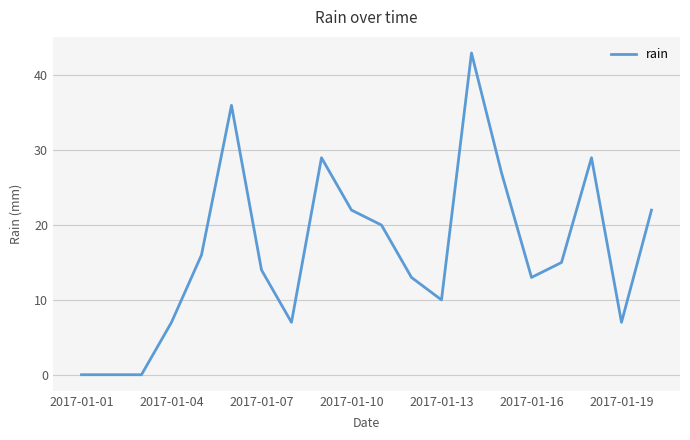

What is the maximum value shown in the chart?

43